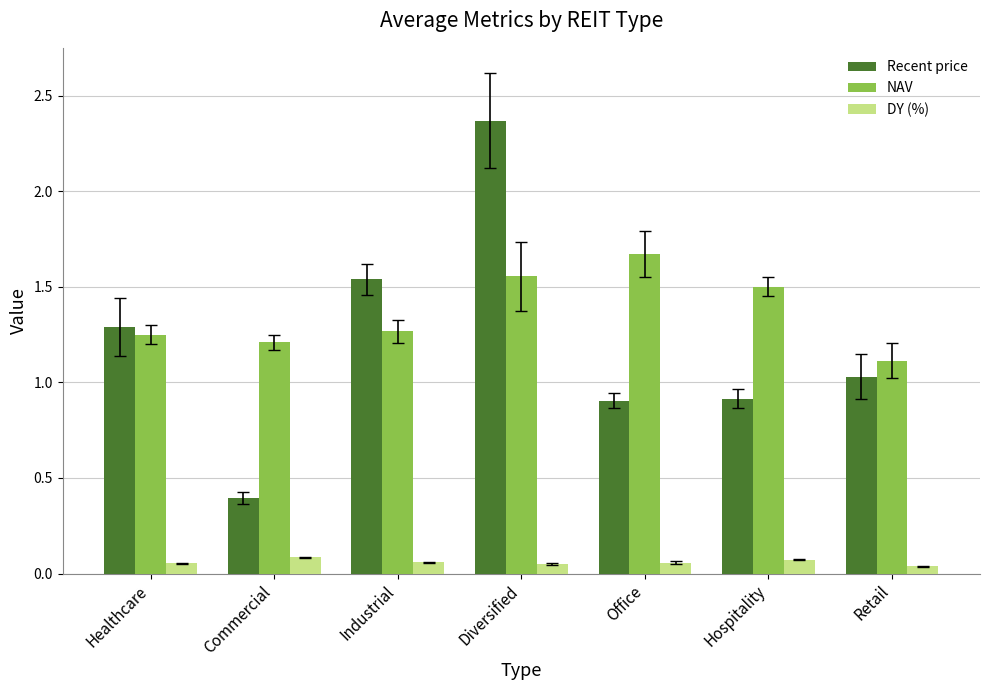

What is the sum of all NAV values?

9.6